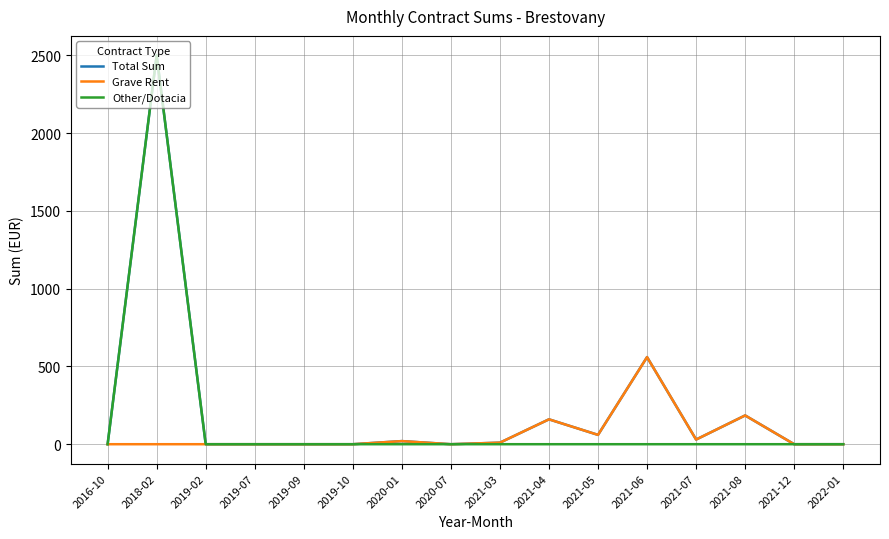

Between 2018-02 and 2021-04, which series saw the biggest shift?

Other/Dotacia